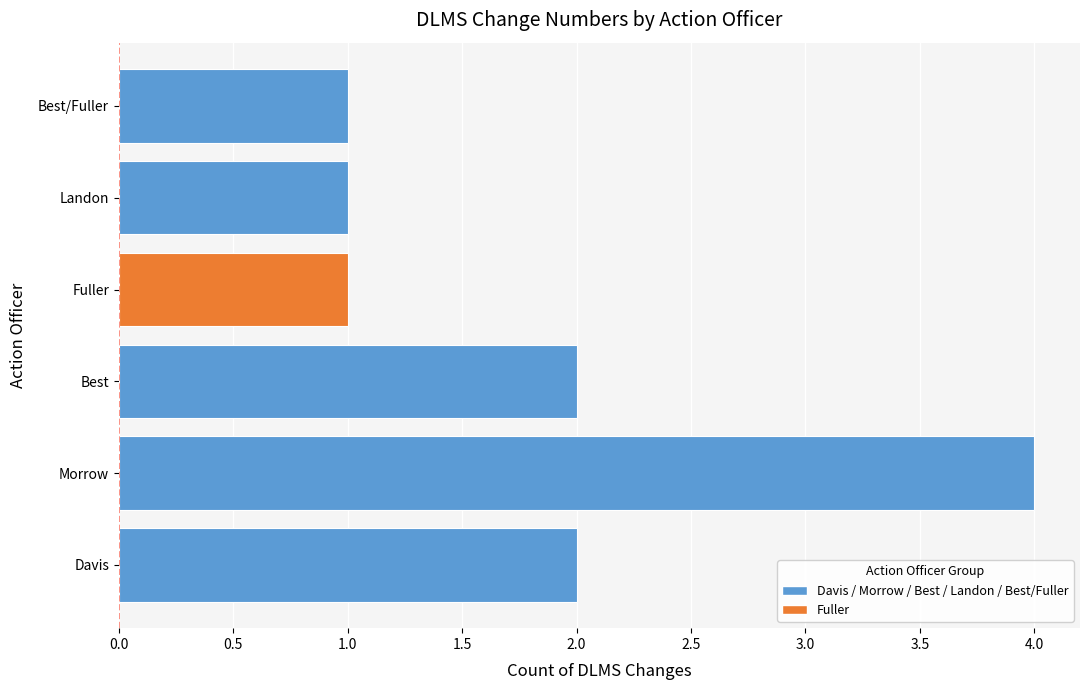

Which category has the highest value across all series?

Morrow